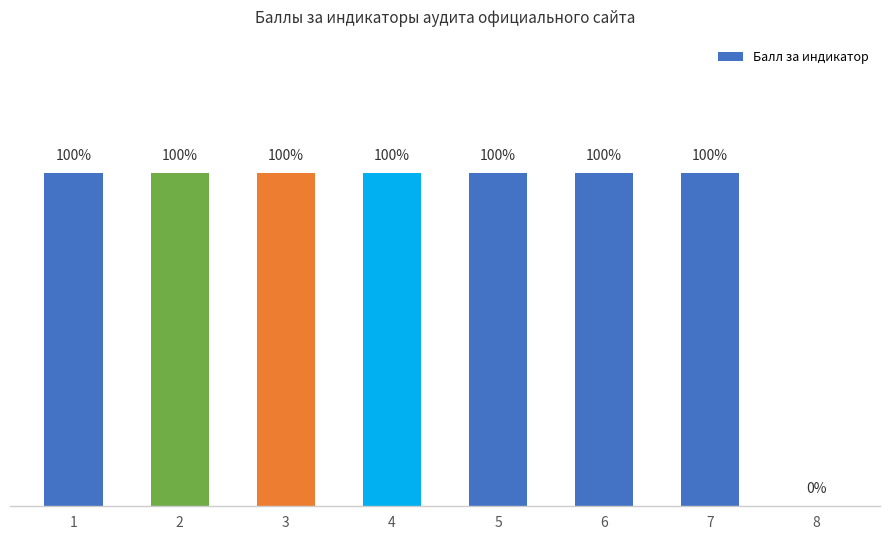

Reading left to right, what are all the values shown in this chart?

1	1	1	1	1	1	1	0